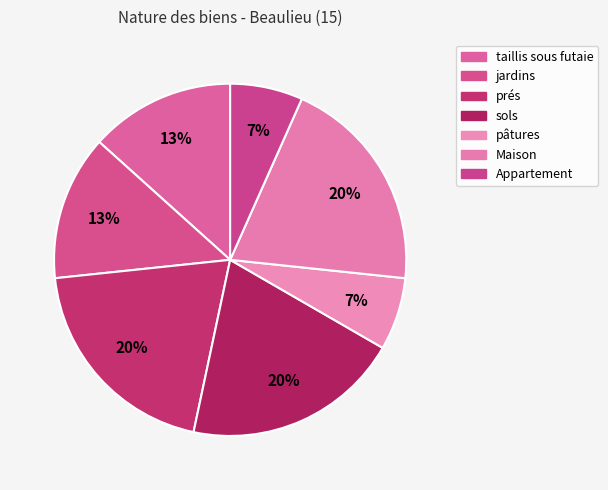

Do pâtures and Maison together represent more than half of the pie?

No